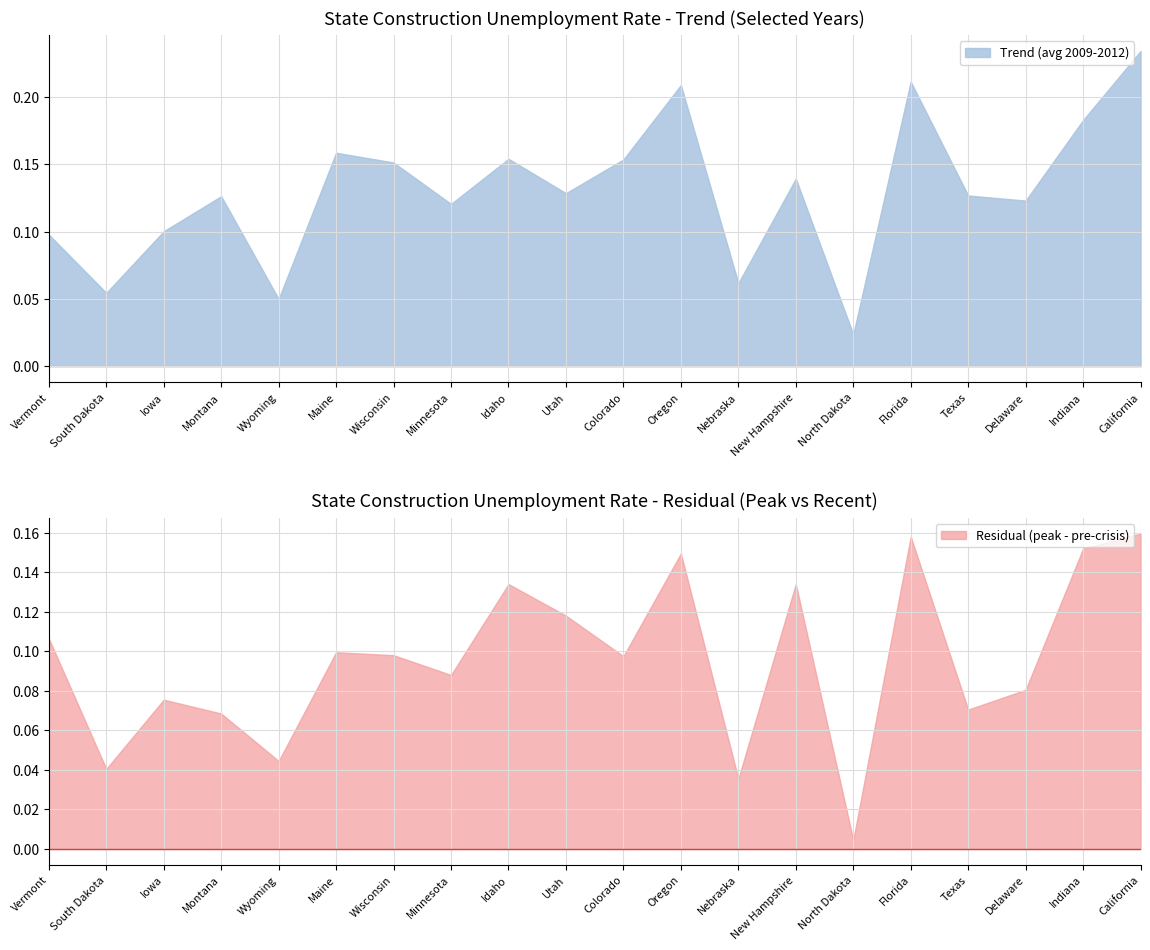

Which category has the lowest value in the Trend (avg 2009-2012) series?

North Dakota